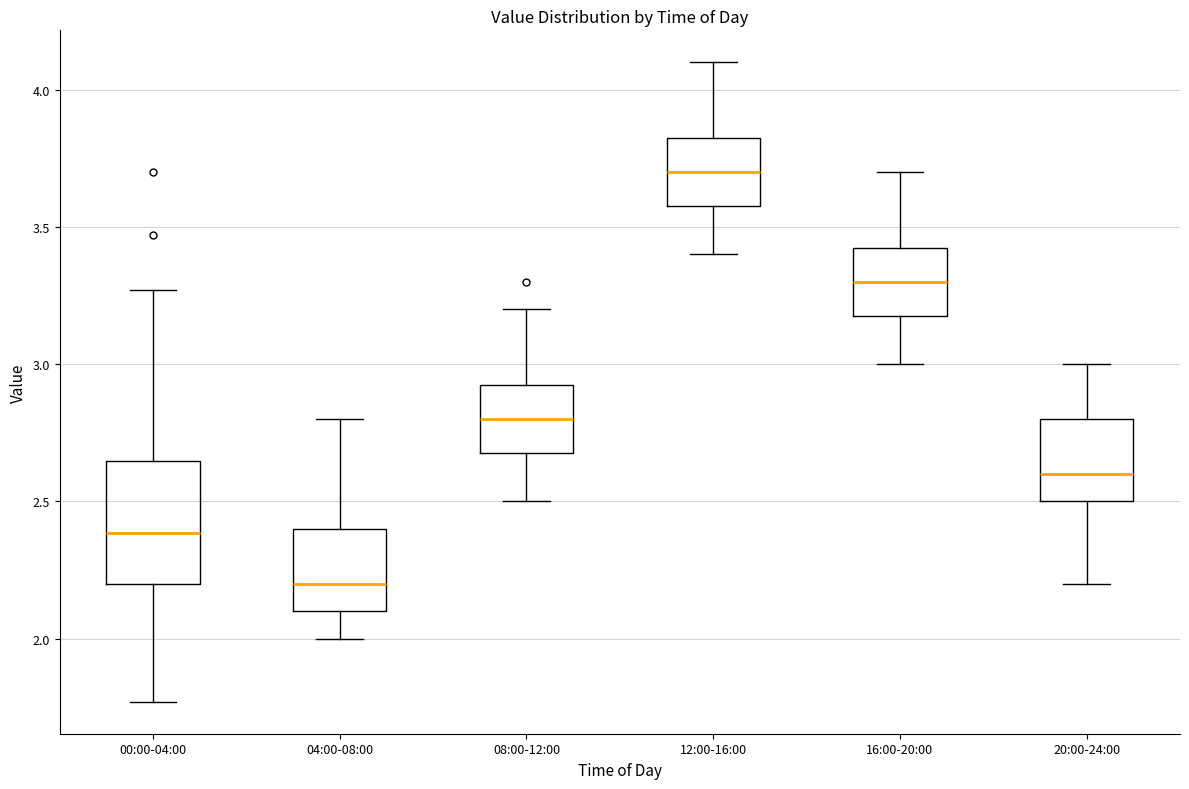

Which box's median line is the lowest?

04:00-08:00